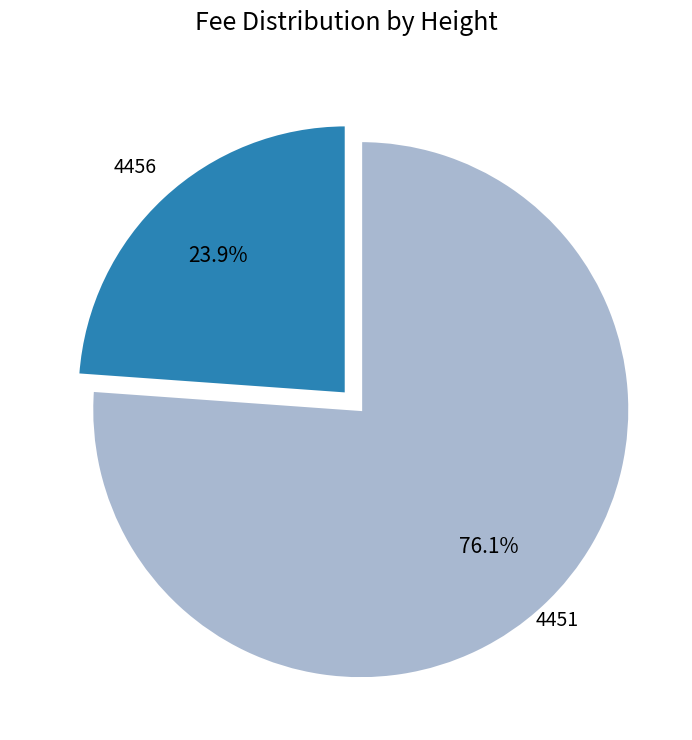

Which category has the smallest portion of the pie?

4456